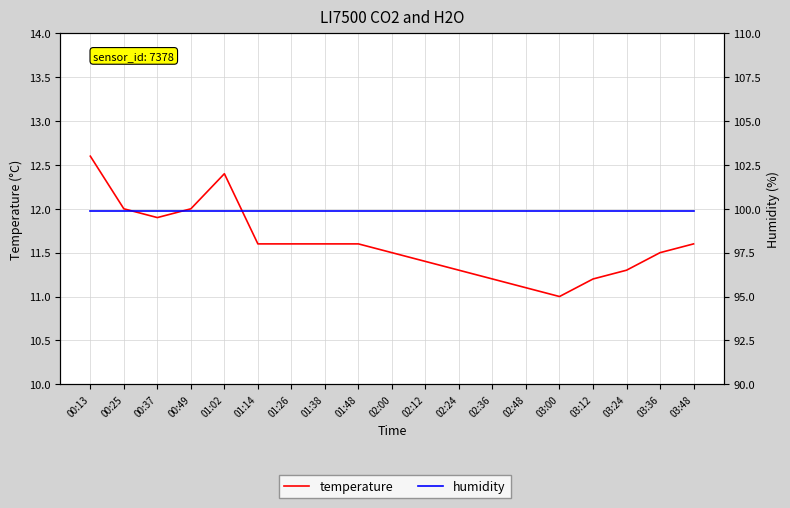

Rank the categories by temperature value from highest to lowest.

00:13, 01:02, 00:25, 00:49, 00:37, 01:14, 01:26, 01:38, 01:48, 03:48, 02:00, 03:36, 02:12, 02:24, 03:24, 02:36, 03:12, 02:48, 03:00